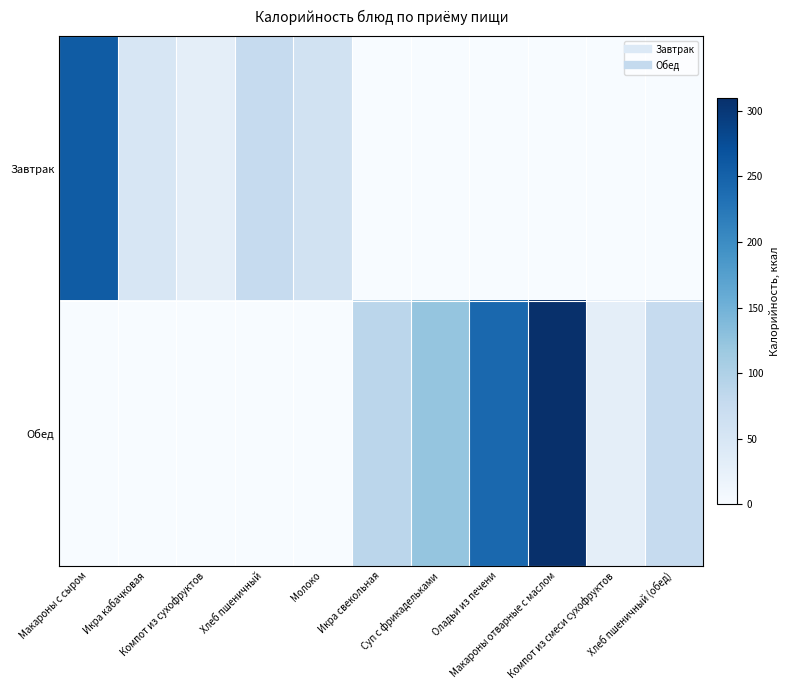

Rank the series by their maximum value, from lowest to highest.

Завтрак, Обед